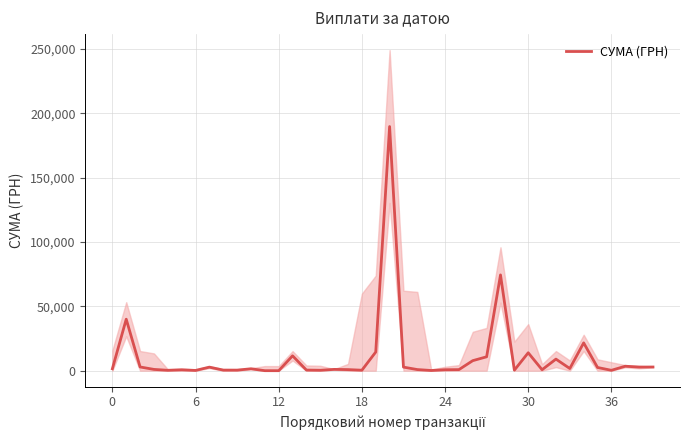

Does the chart display data point markers on the line(s)?

No